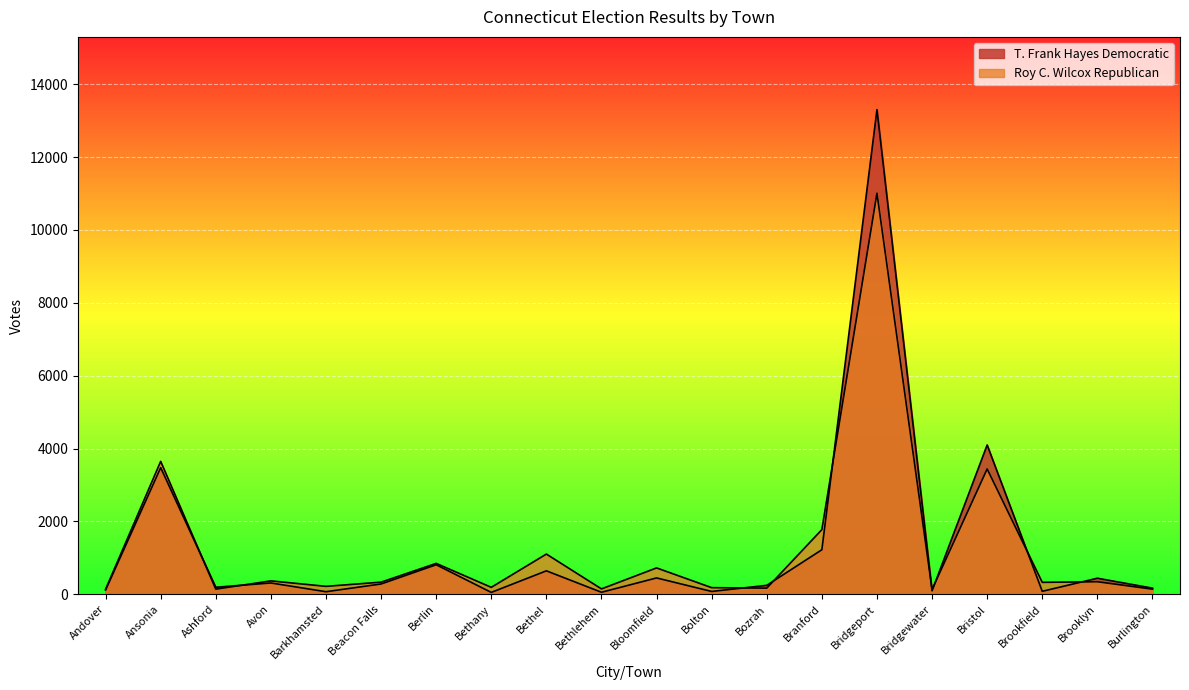

Reading left to right, list all the values displayed in this chart.

T. Frank Hayes Democratic: 118	3477	194	312	72	284	812	53	645	57	450	79	247	1224	13303	96	4099	83	442	170
Roy C. Wilcox Republican: 139	3649	142	369	219	334	849	192	1105	149	725	183	170	1776	11008	132	3441	329	346	142